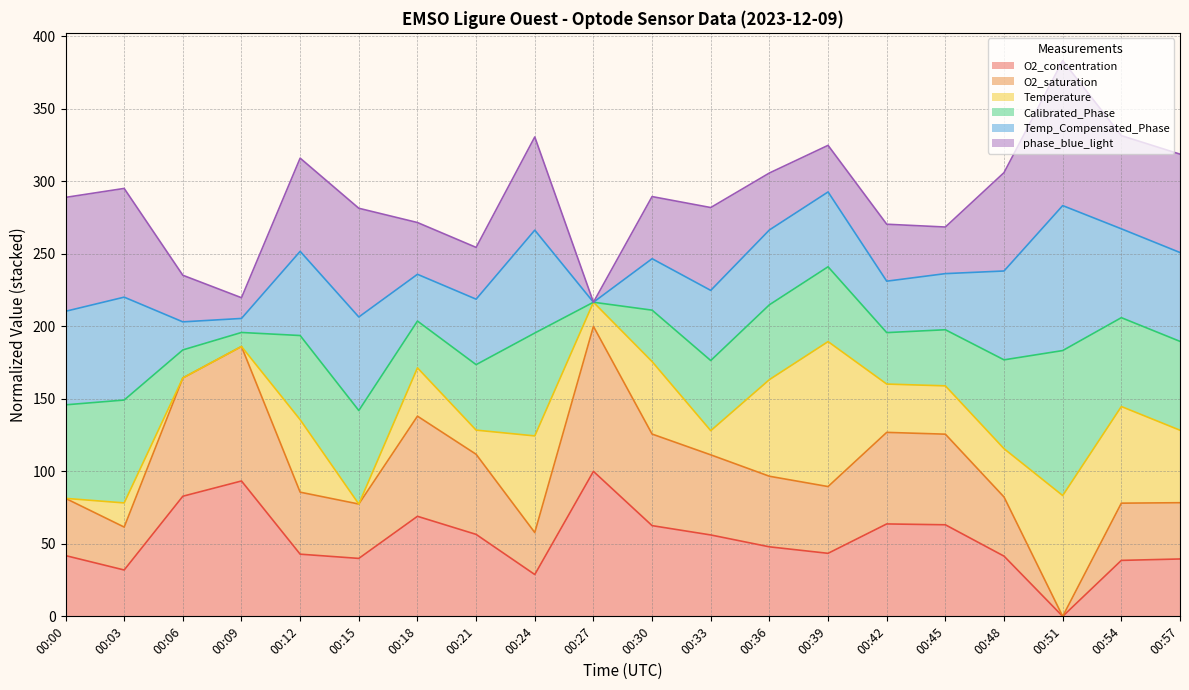

Does the chart display data point markers on the line(s)?

No